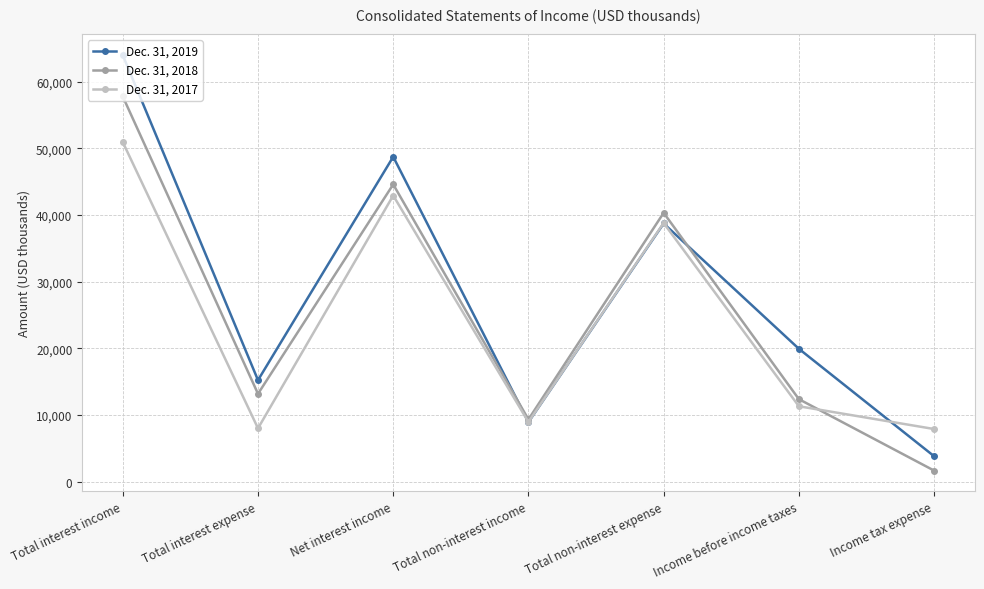

How many times do Dec. 31, 2019 and Dec. 31, 2018 cross each other?

2